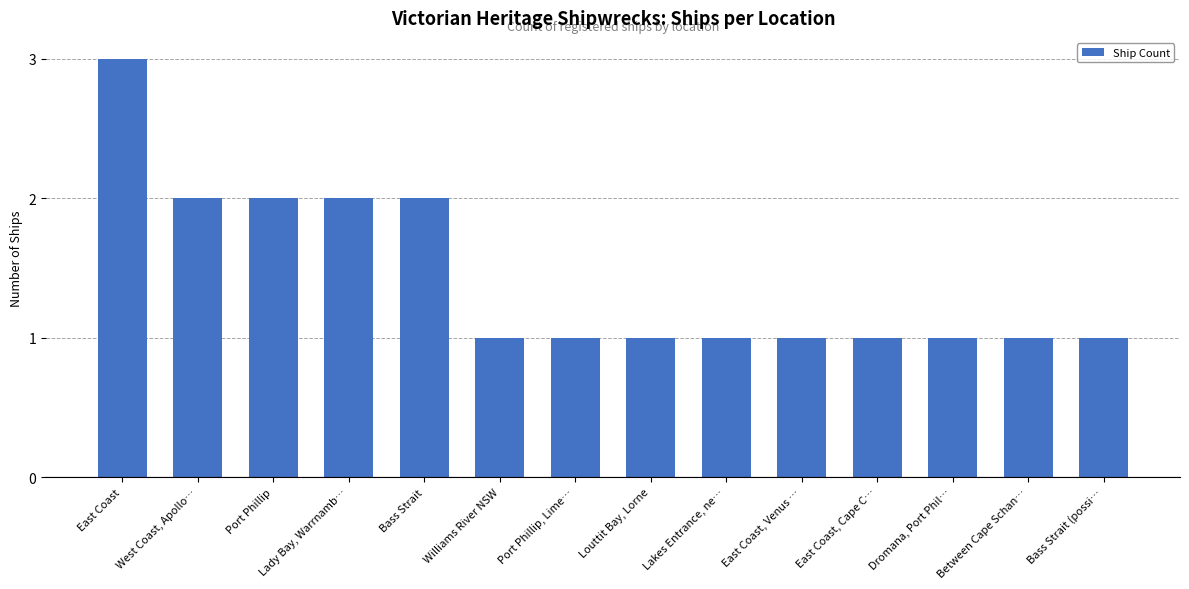

What is the sum of all values?

20